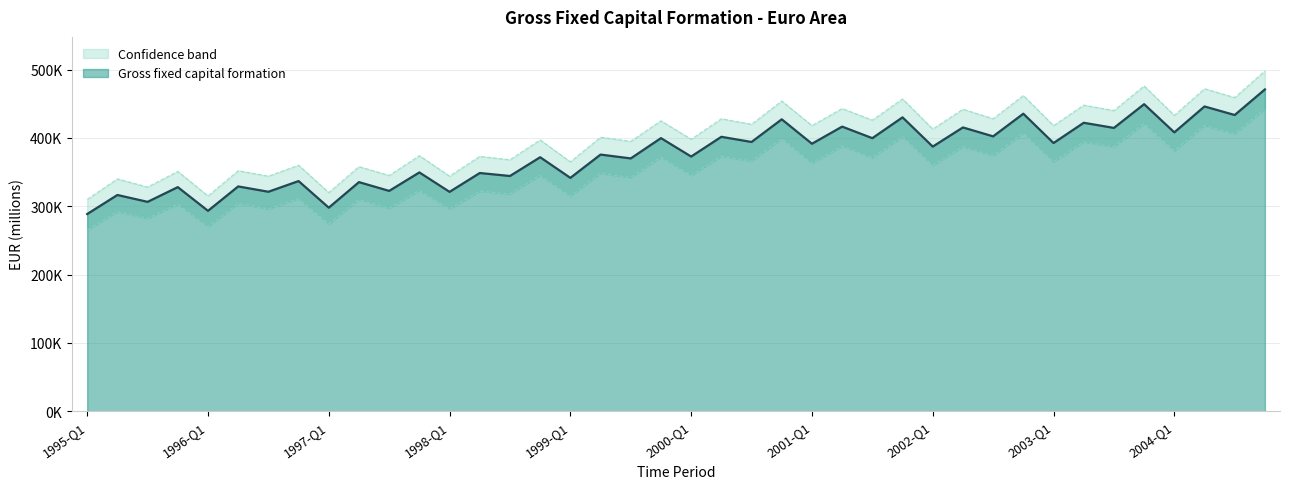

Rank the categories by value from highest to lowest.

2004-Q4, 2003-Q4, 2004-Q2, 2002-Q4, 2004-Q3, 2001-Q4, 2000-Q4, 2003-Q2, 2001-Q2, 2002-Q2, 2003-Q3, 2004-Q1, 2002-Q3, 2000-Q2, 1999-Q4, 2001-Q3, 2000-Q3, 2003-Q1, 2001-Q1, 2002-Q1, 1999-Q2, 2000-Q1, 1998-Q4, 1999-Q3, 1997-Q4, 1998-Q2, 1998-Q3, 1999-Q1, 1996-Q4, 1997-Q2, 1996-Q2, 1995-Q4, 1997-Q3, 1996-Q3, 1998-Q1, 1995-Q2, 1995-Q3, 1997-Q1, 1996-Q1, 1995-Q1